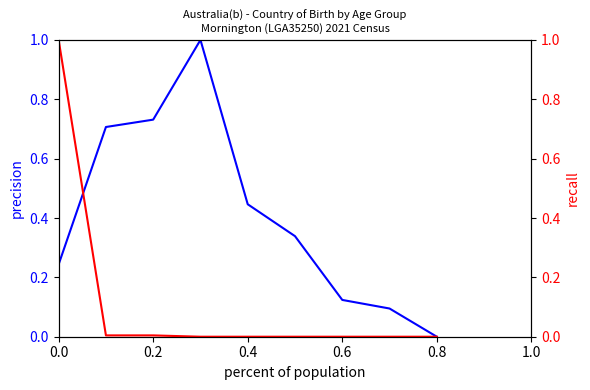

How many lines are shown in the chart?

2